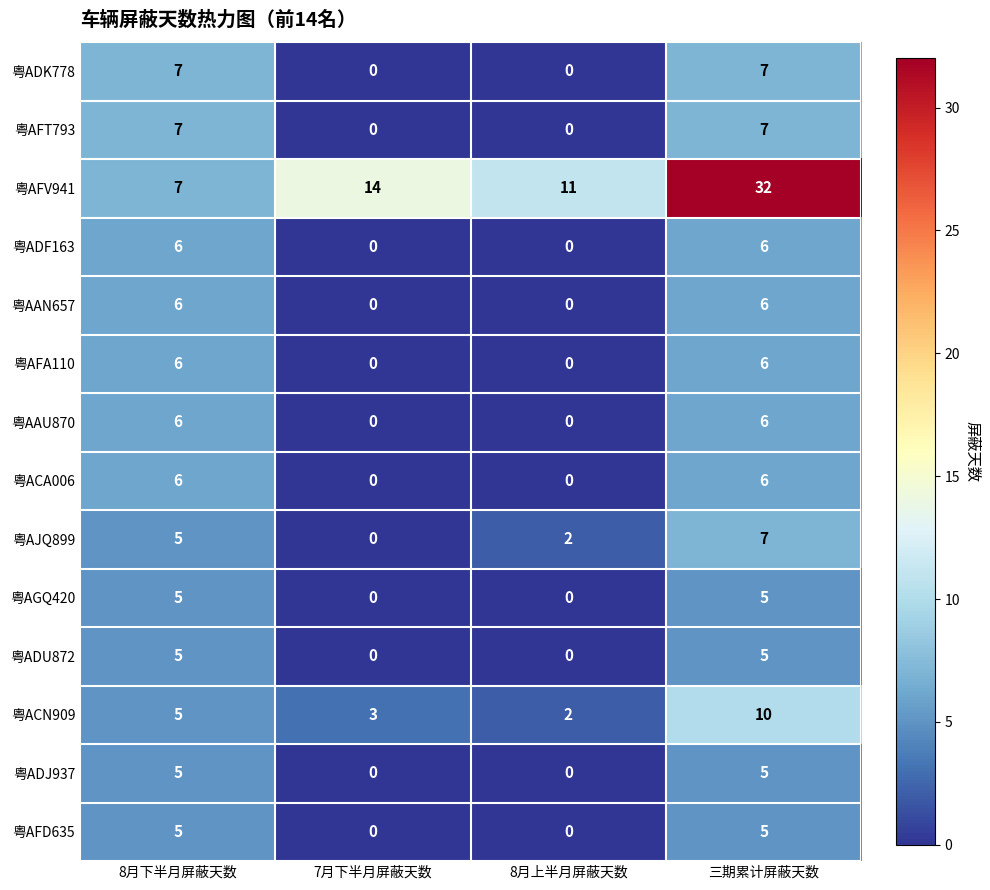

Which series has the largest total across all categories?

粤AFV941